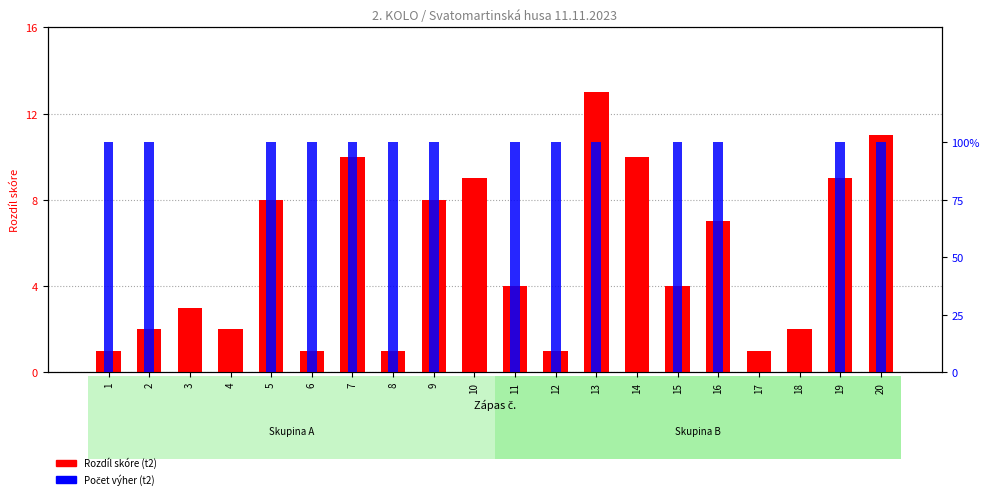

What is the difference between the maximum and minimum values in the Rozdíl skóre series?

12